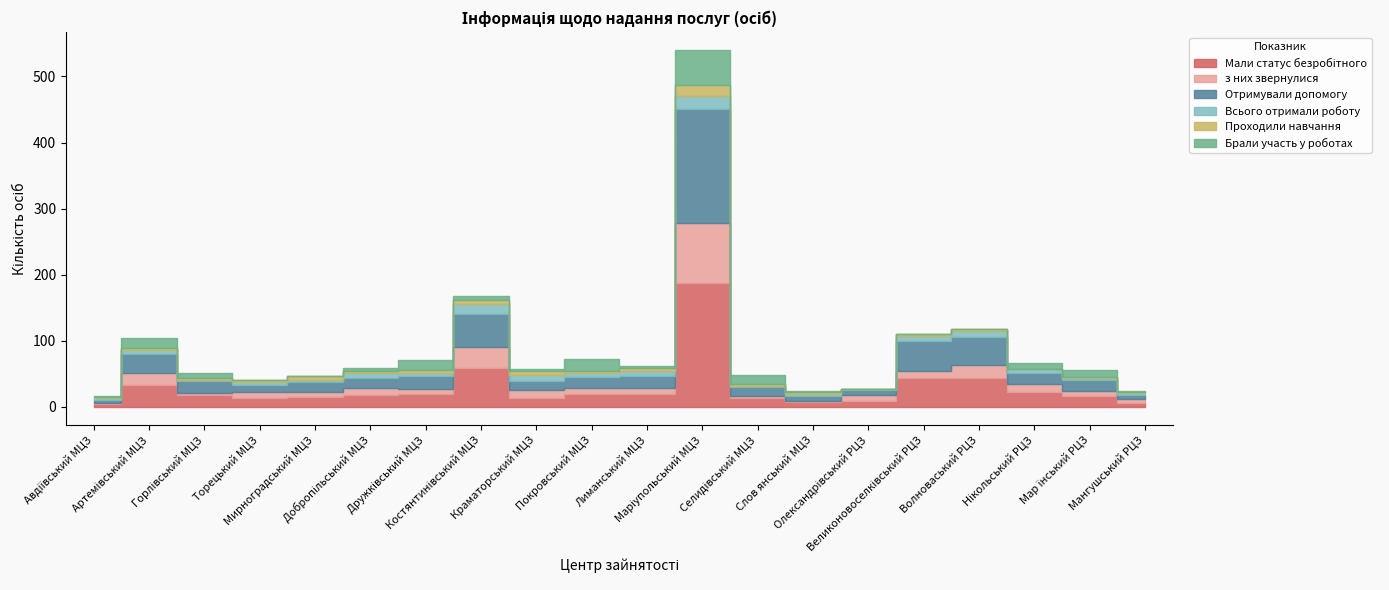

What position from the right is Маріупольський МЦЗ?

9